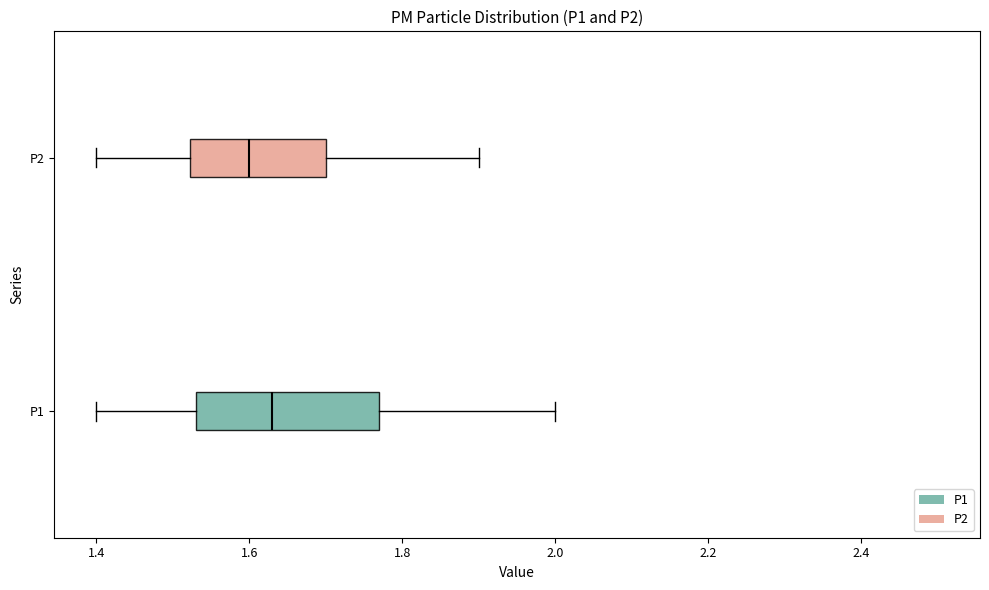

Reading bottom to top, transcribe this box plot: for each box, give where its median line is, the range the box spans, and where its two whiskers end, as read against the x-axis. The values are not printed on the chart, so give them approximately, as read against the axis.

P1: median 1.64, box 1.54 to 1.78, whiskers 1.40 to 2.00
P2: median 1.60, box 1.52 to 1.70, whiskers 1.40 to 1.90